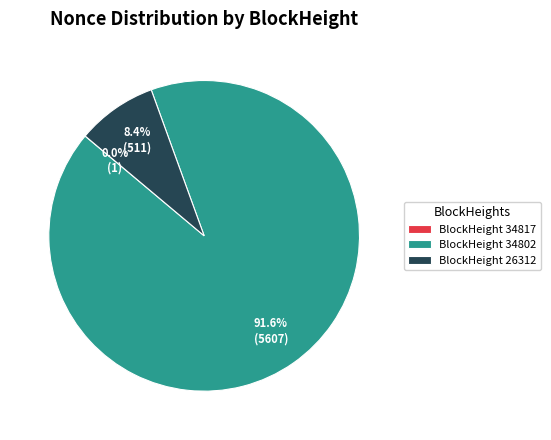

Which category has the biggest portion of the pie?

BlockHeight 34802